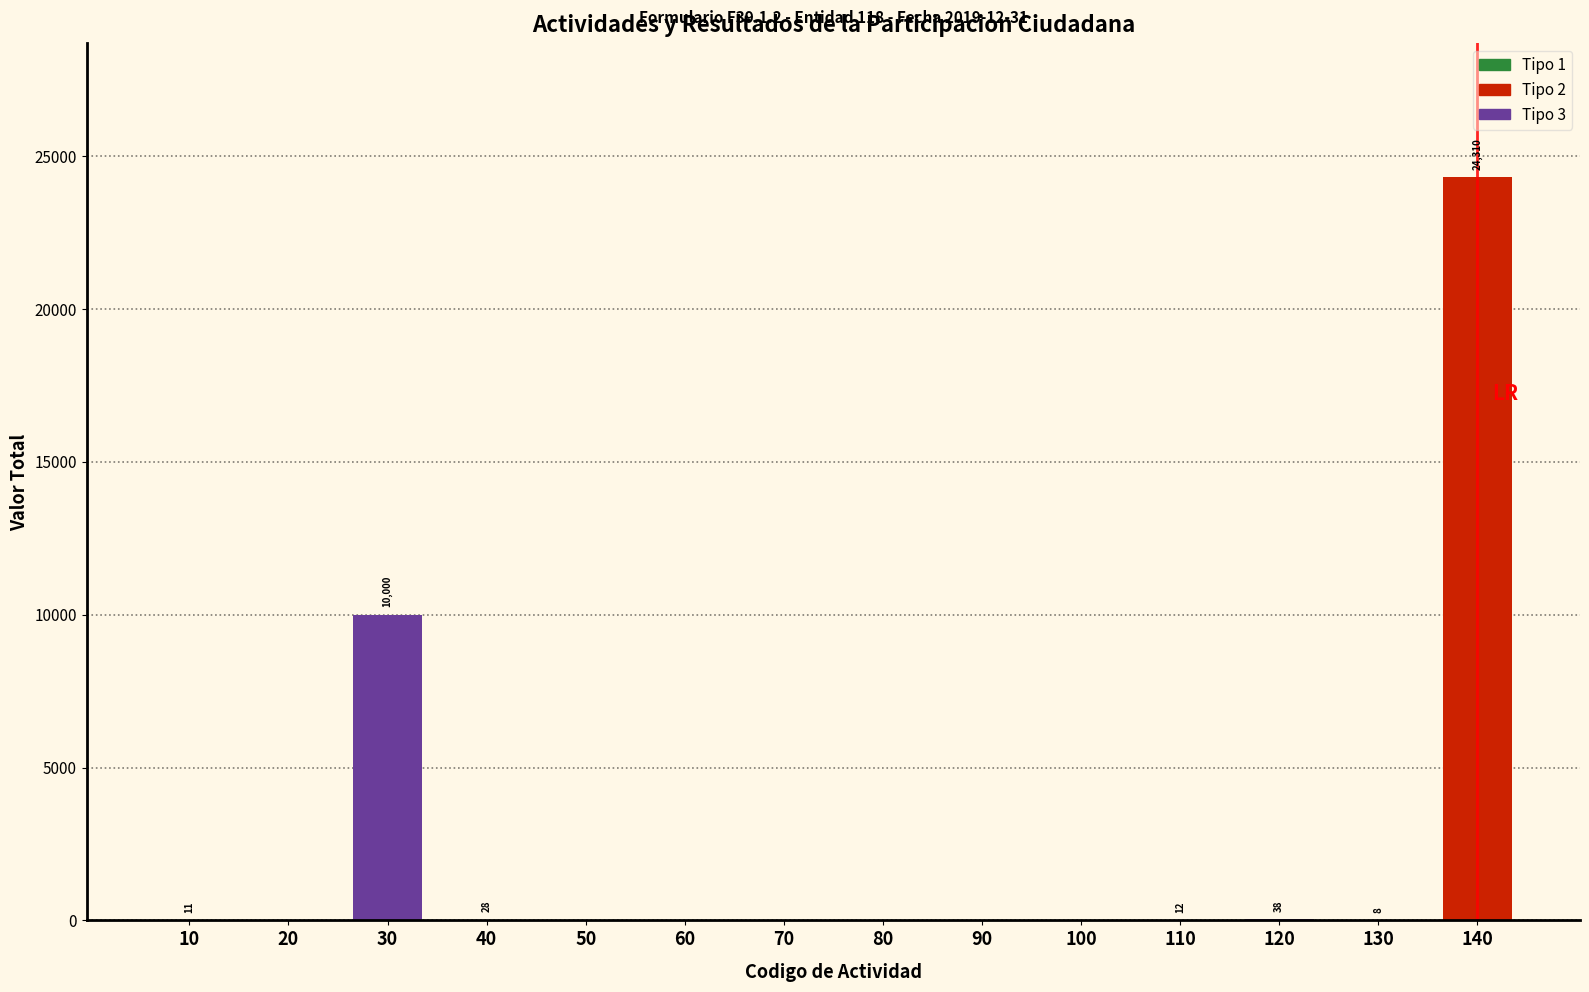

Reading left to right, extract all data points from this chart.

10=11	20=0	30=10000	40=28	50=0	60=0	70=0	80=0	90=0	100=0	110=12	120=38	130=8	140=24310